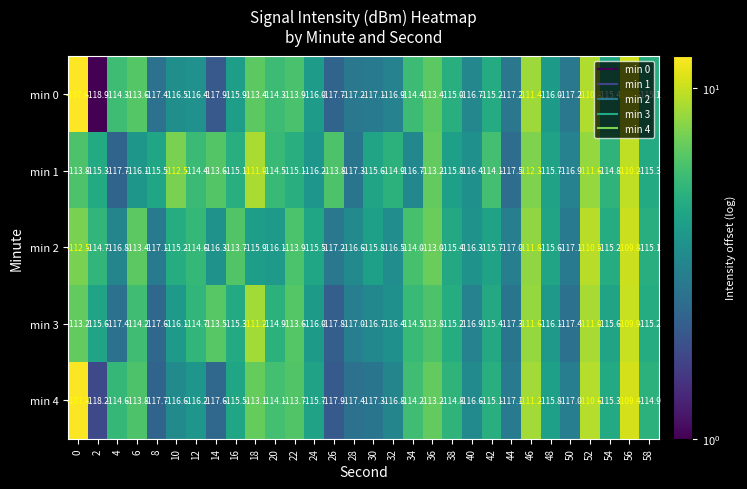

At 12, list the series in order from smallest to largest.

min 0, min 4, min 3, min 2, min 1